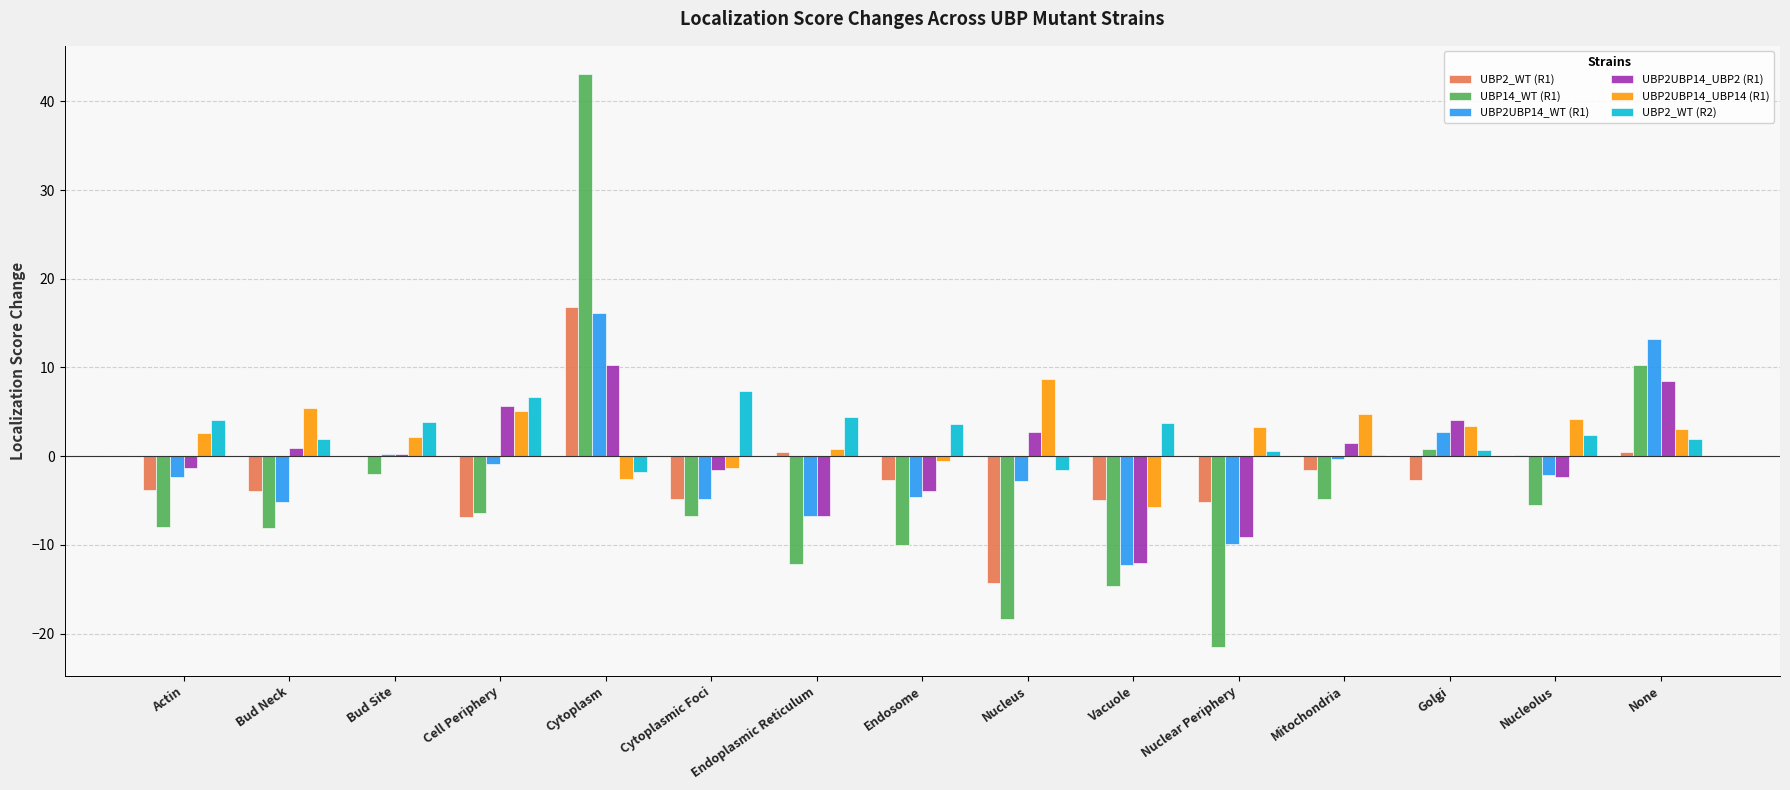

What is the difference between the UBP2_WT (R1) values at Nucleus and Bud Site?

14.3